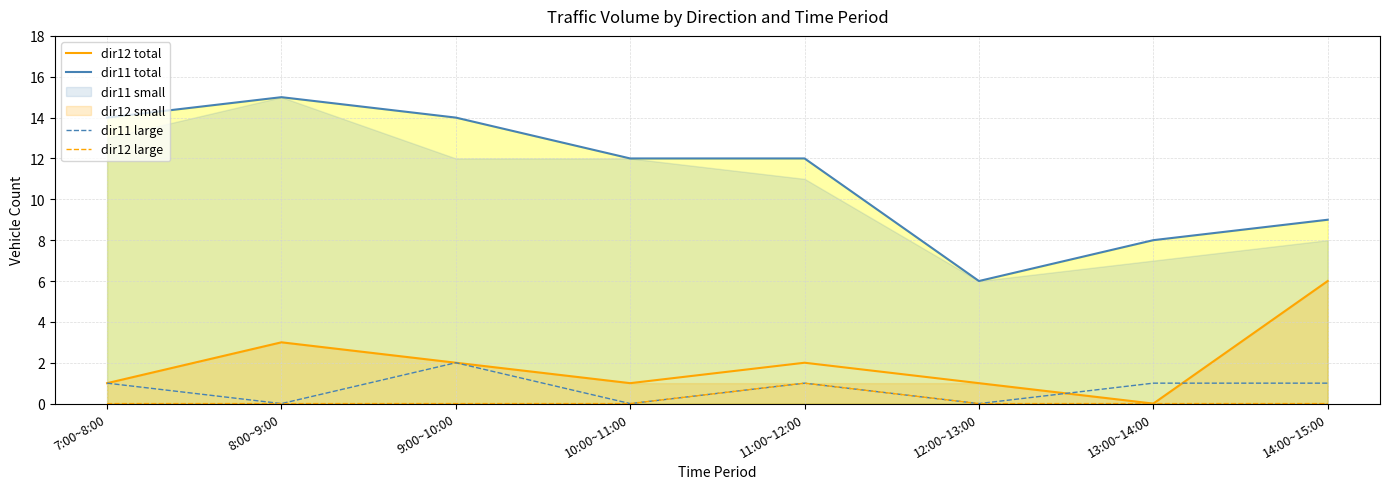

What is the label of the 8th point from the left?

14:00~15:00